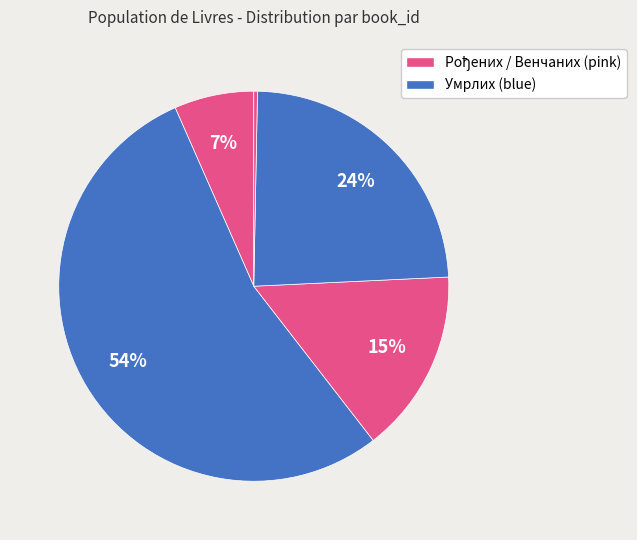

How many segments does this pie chart have?

5